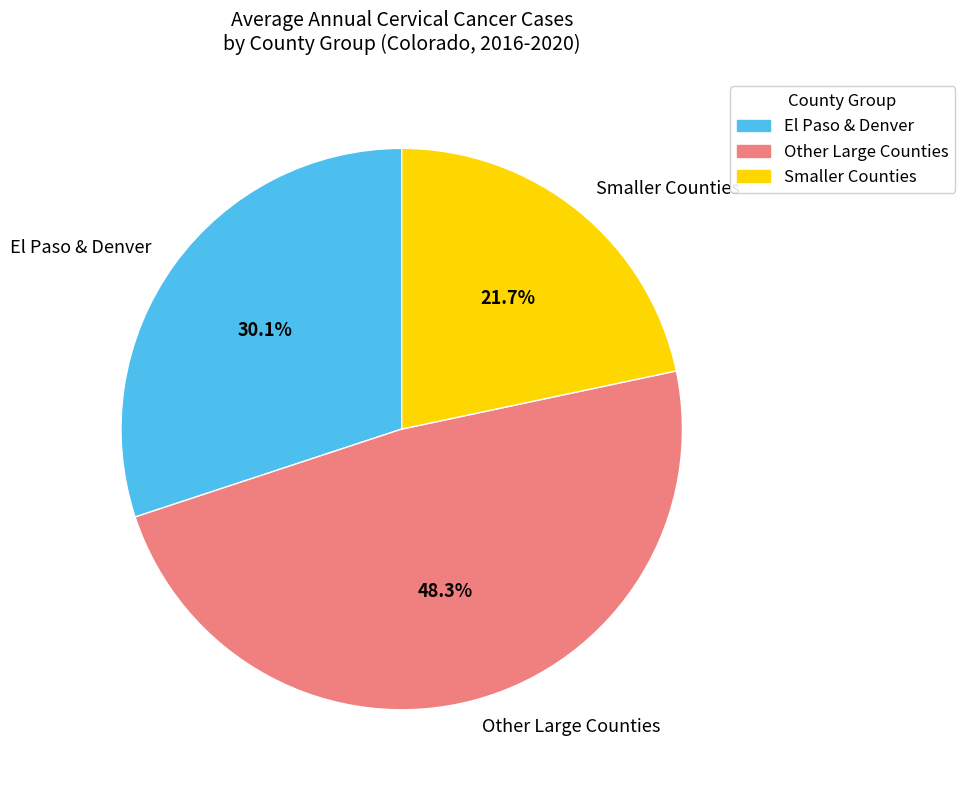

Is there any slice that represents more than half of the pie?

No